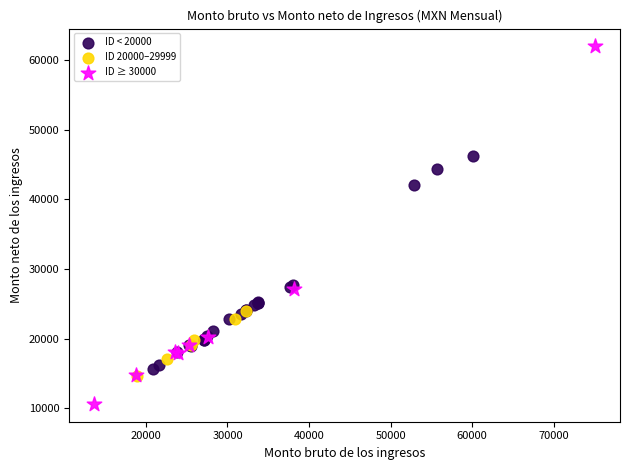

Which series reaches the maximum Y coordinate?

ID ≥ 30000